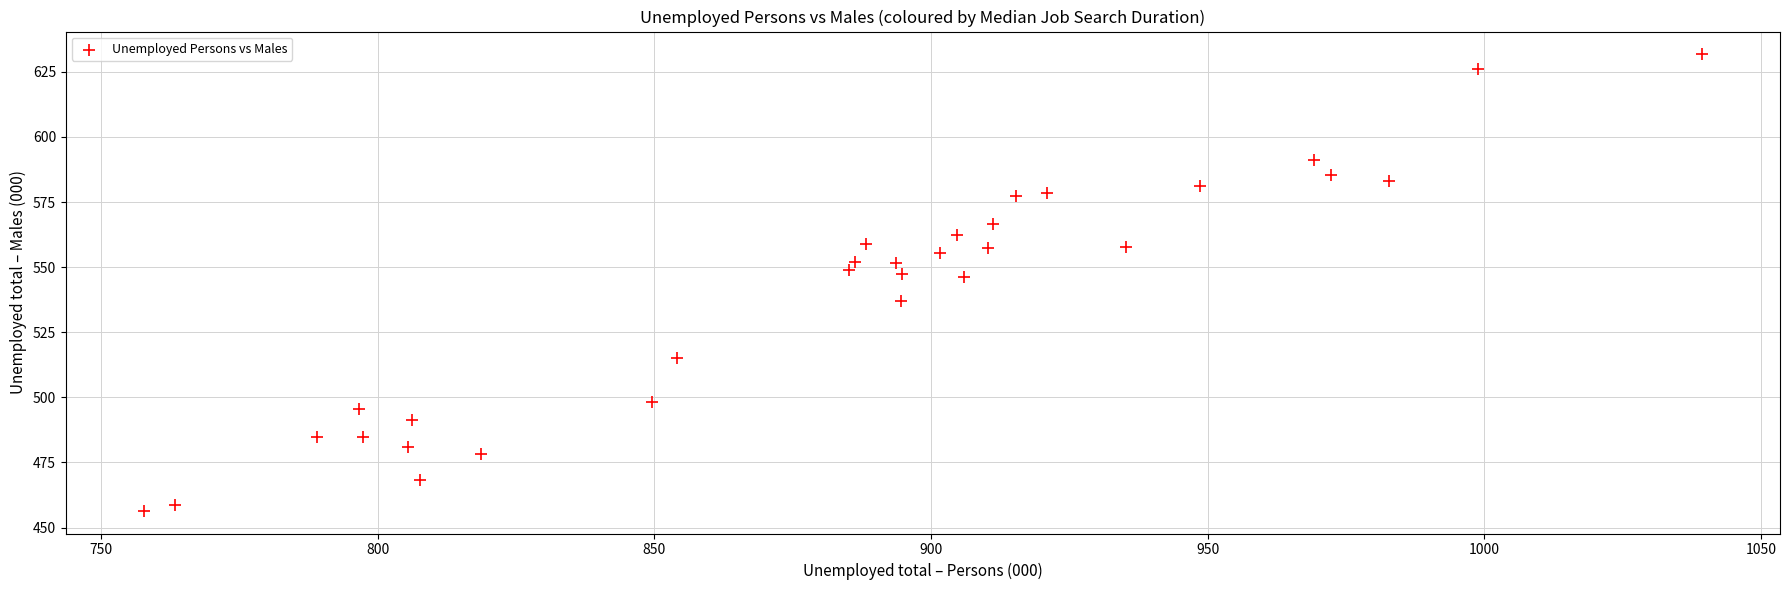

What is the range of X values (max minus min)?

281.6